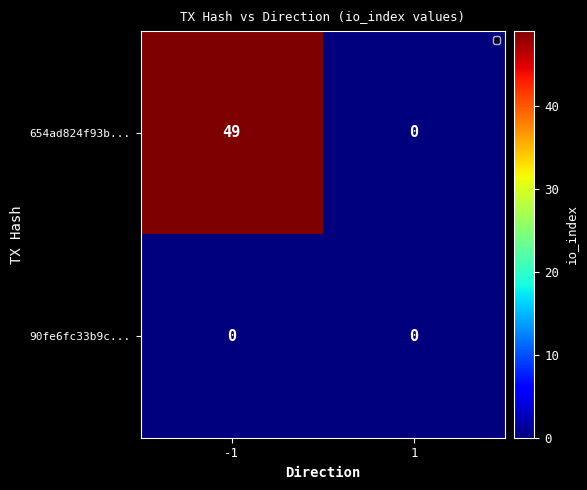

What is the approximate value of 654ad824f93b... at -1, to the nearest 5?

50